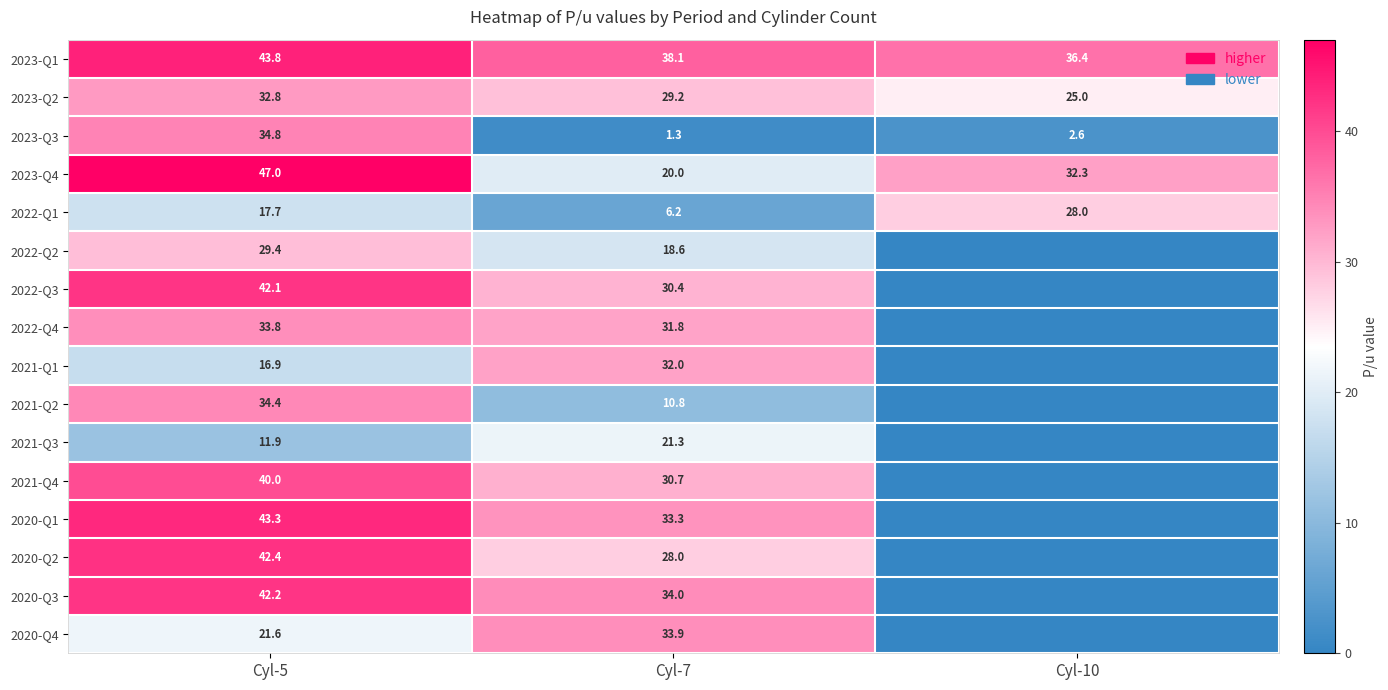

Which series changed the most between Cyl-5 and Cyl-7?

2023-Q3